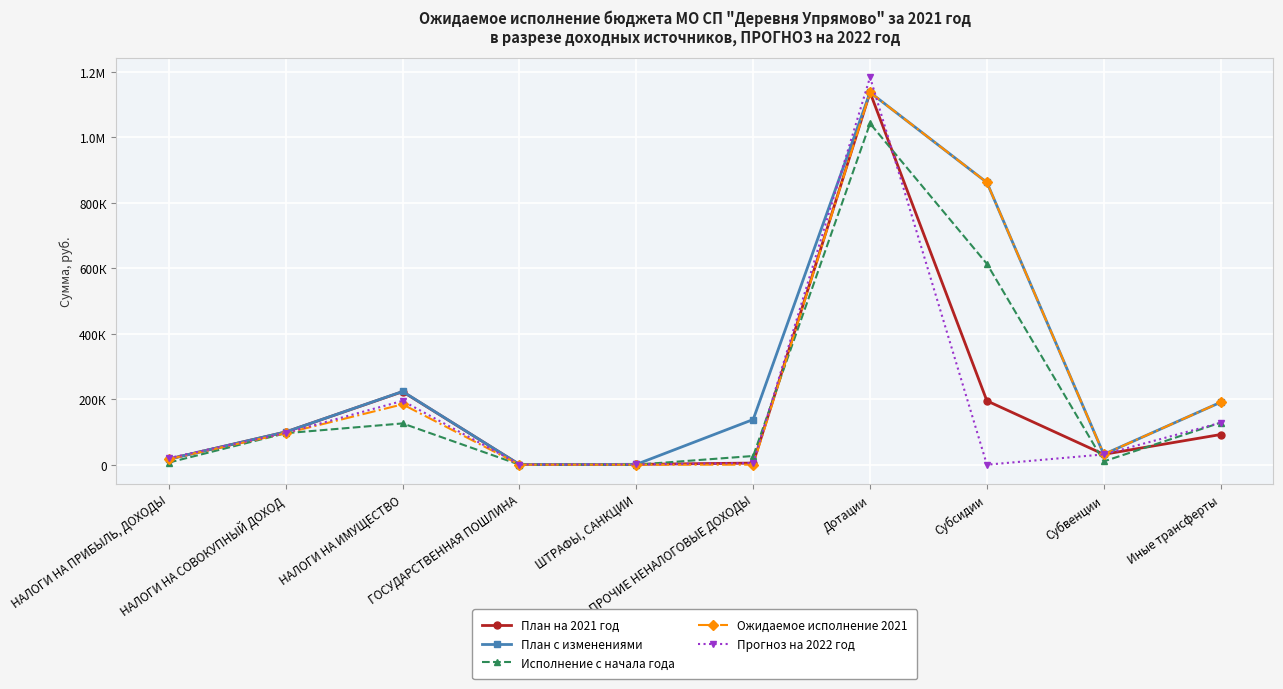

Reading left to right, what are all the values shown in this chart?

План на 2021 год: НАЛОГИ НА ПРИБЫЛЬ, ДОХОДЫ=17247.0	НАЛОГИ НА СОВОКУПНЫЙ ДОХОД=100000.0	НАЛОГИ НА ИМУЩЕСТВО=223105.0	ГОСУДАРСТВЕННАЯ ПОШЛИНА=500.0	ШТРАФЫ, САНКЦИИ=1000.0	ПРОЧИЕ НЕНАЛОГОВЫЕ ДОХОДЫ=5000.0	Дотации=1137097.0	Субсидии=194967.0	Субвенции=31600.0	Иные трансферты=92105.0
План с изменениями: НАЛОГИ НА ПРИБЫЛЬ, ДОХОДЫ=17247.0	НАЛОГИ НА СОВОКУПНЫЙ ДОХОД=100000.0	НАЛОГИ НА ИМУЩЕСТВО=223596.5	ГОСУДАРСТВЕННАЯ ПОШЛИНА=500.0	ШТРАФЫ, САНКЦИИ=1000.0	ПРОЧИЕ НЕНАЛОГОВЫЕ ДОХОДЫ=137996.0	Дотации=1137097.0	Субсидии=861999.3	Субвенции=31600.0	Иные трансферты=190605.0
Исполнение с начала года: НАЛОГИ НА ПРИБЫЛЬ, ДОХОДЫ=6610.6	НАЛОГИ НА СОВОКУПНЫЙ ДОХОД=96198.9	НАЛОГИ НА ИМУЩЕСТВО=126067.2	ГОСУДАРСТВЕННАЯ ПОШЛИНА=0.0	ШТРАФЫ, САНКЦИИ=0.0	ПРОЧИЕ НЕНАЛОГОВЫЕ ДОХОДЫ=26600.0	Дотации=1042339.0	Субсидии=613544.3	Субвенции=10024.0	Иные трансферты=128405.0
Ожидаемое исполнение 2021: НАЛОГИ НА ПРИБЫЛЬ, ДОХОДЫ=17247.0	НАЛОГИ НА СОВОКУПНЫЙ ДОХОД=96198.9	НАЛОГИ НА ИМУЩЕСТВО=184333.2	ГОСУДАРСТВЕННАЯ ПОШЛИНА=0.0	ШТРАФЫ, САНКЦИИ=0.0	ПРОЧИЕ НЕНАЛОГОВЫЕ ДОХОДЫ=0.0	Дотации=1137097.0	Субсидии=861999.3	Субвенции=31600.0	Иные трансферты=190605.0
Прогноз на 2022 год: НАЛОГИ НА ПРИБЫЛЬ, ДОХОДЫ=20320.0	НАЛОГИ НА СОВОКУПНЫЙ ДОХОД=97000.0	НАЛОГИ НА ИМУЩЕСТВО=195000.0	ГОСУДАРСТВЕННАЯ ПОШЛИНА=500.0	ШТРАФЫ, САНКЦИИ=1000.0	ПРОЧИЕ НЕНАЛОГОВЫЕ ДОХОДЫ=5000.0	Дотации=1183574.0	Субсидии=0.0	Субвенции=31400.0	Иные трансферты=128134.0